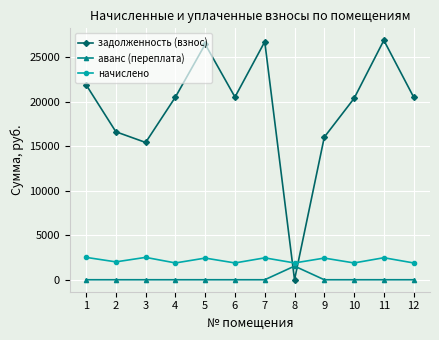

True or false: аванс (переплата) and начислено cross at least once.

False